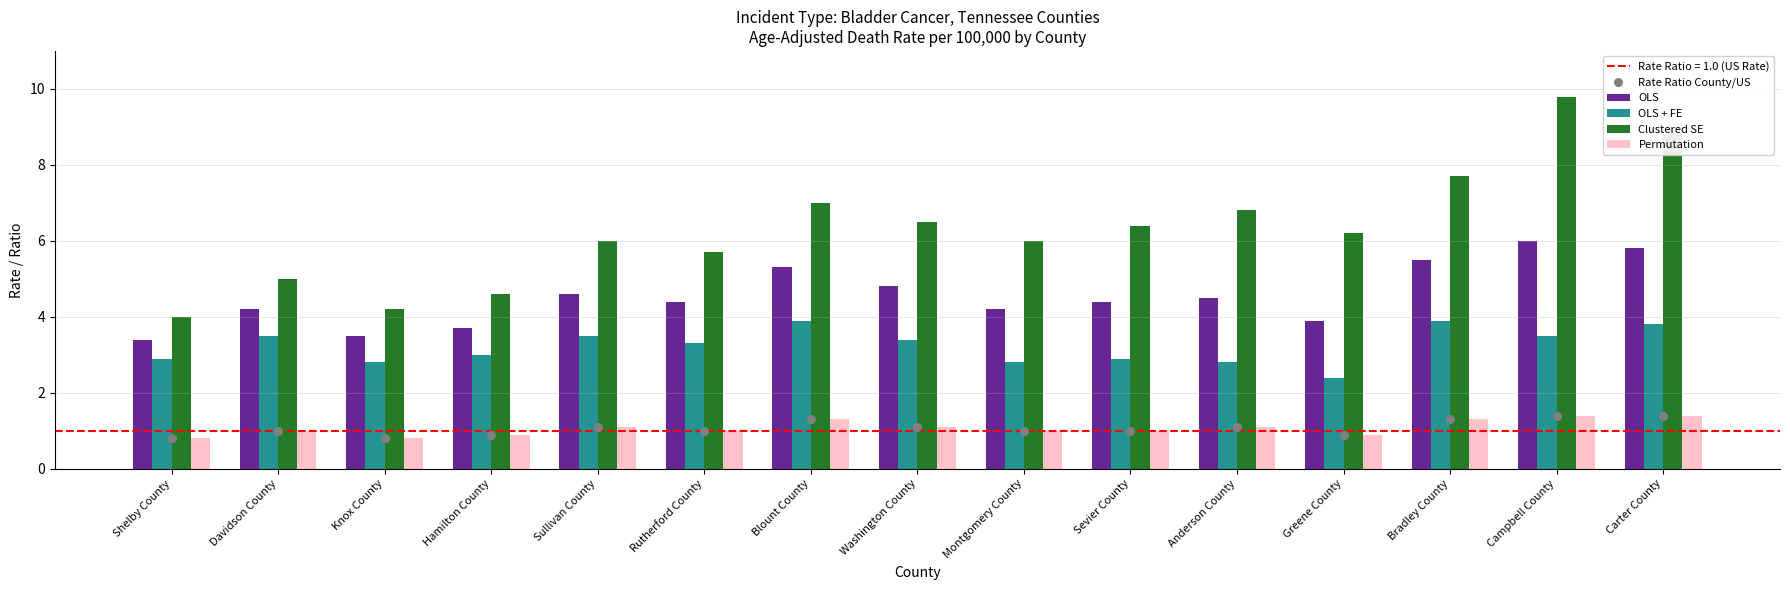

What are all the series names shown in the legend?

OLS, OLS + FE, Clustered SE, Permutation, Rate Ratio County/US